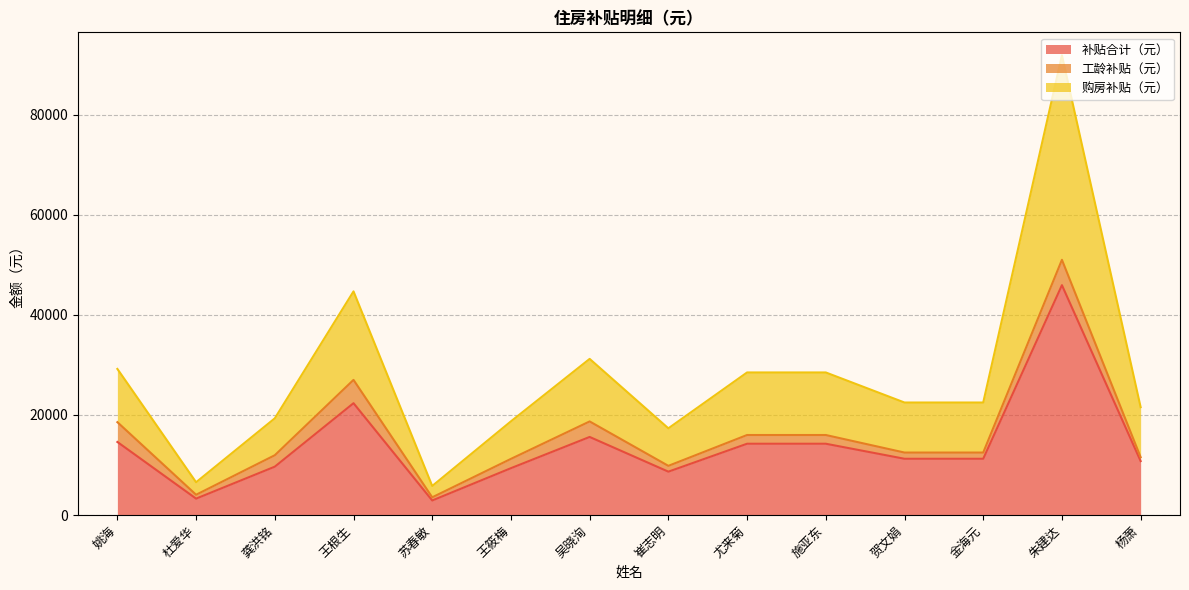

What is the sum of the 补贴合计（元） values at 王筱梅 and 王根生?

31705.0